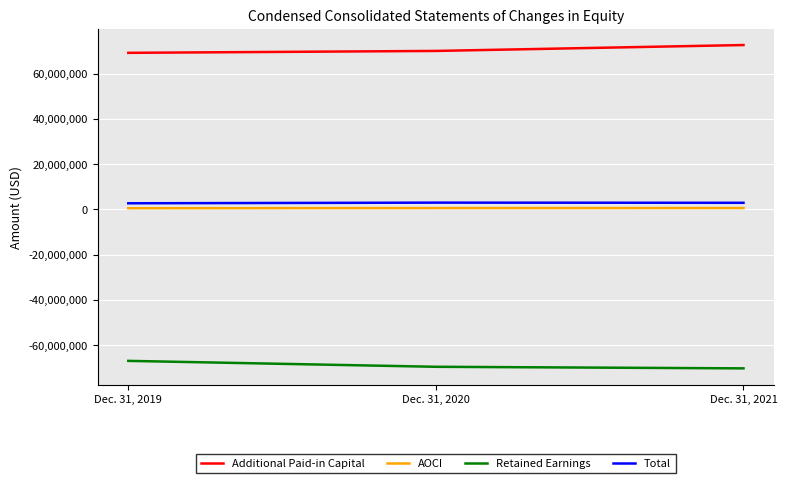

What is the highest value of the Additional Paid-in Capital series?

72691201